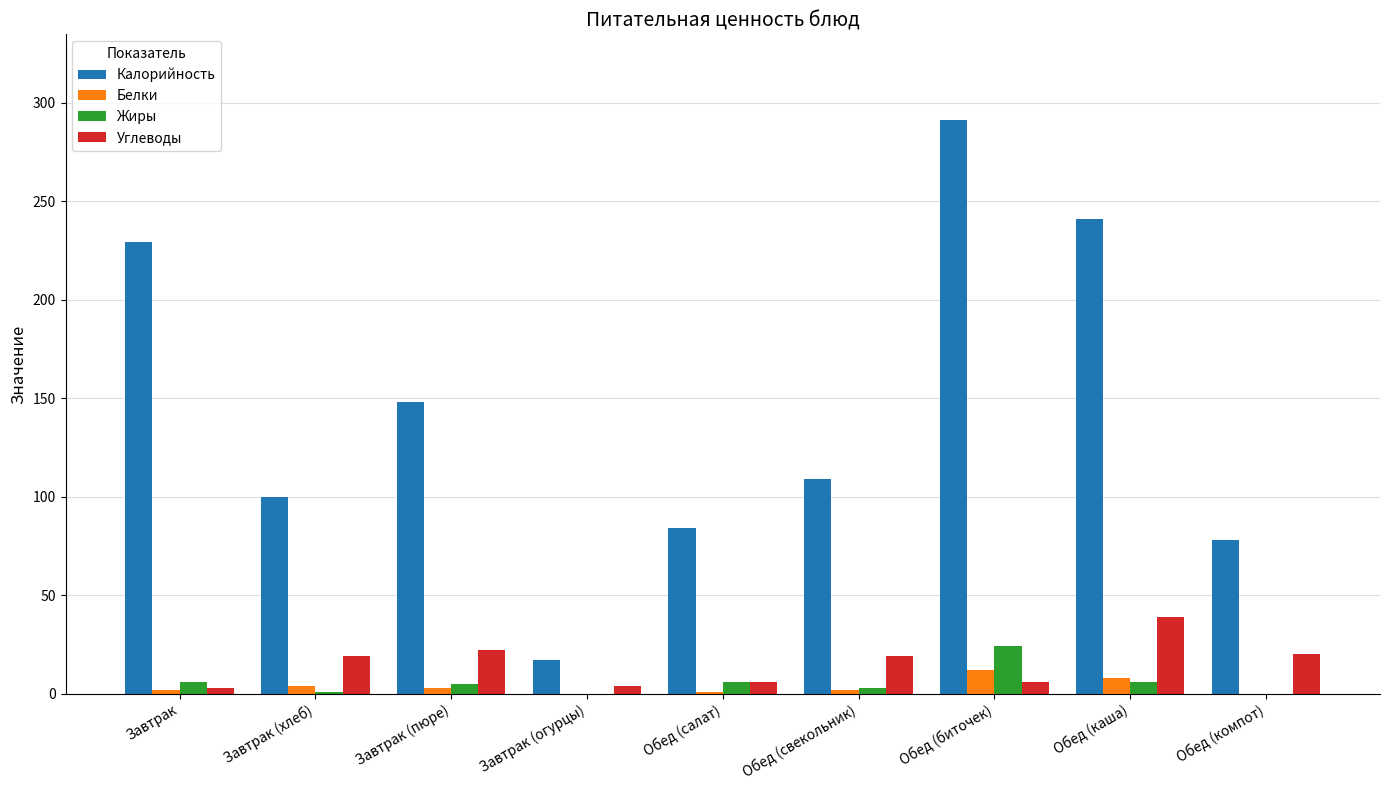

How many groups of bars are there?

9